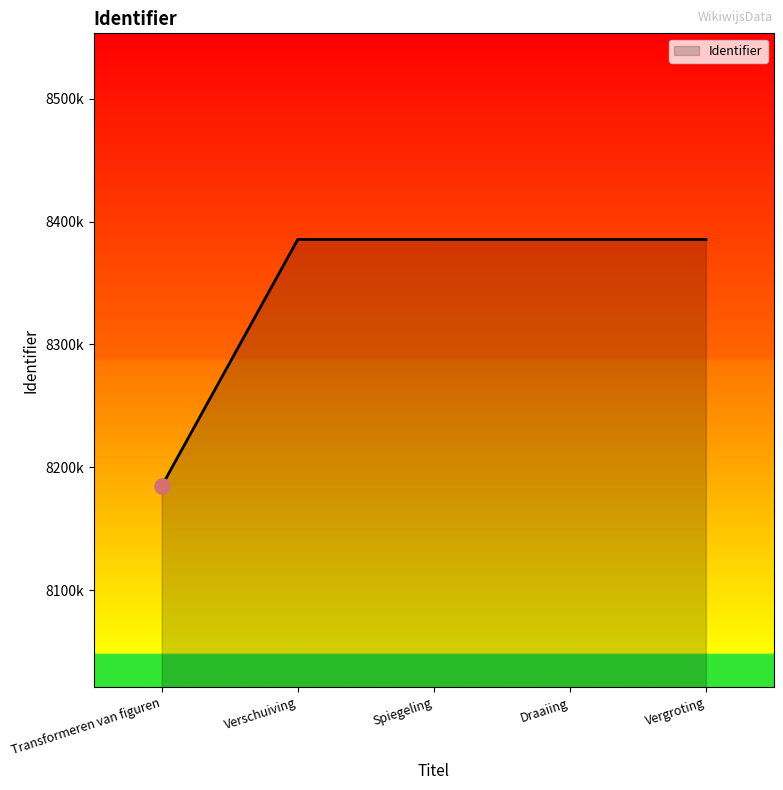

What is the change in value from Transformeren van figuren to Spiegeling?

+200696